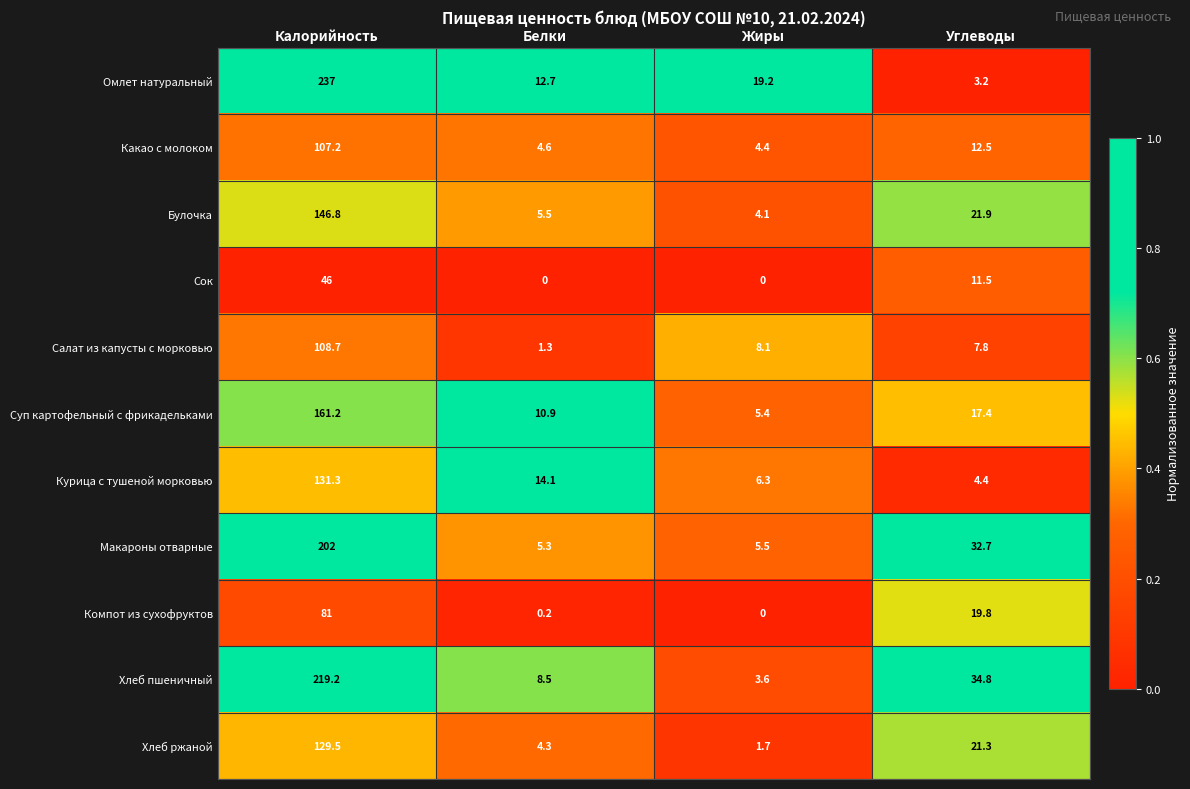

Rank the series by their maximum value, from highest to lowest.

Омлет натуральный, Хлеб пшеничный, Макароны отварные, Суп картофельный с фрикадельками, Булочка, Курица с тушеной морковью, Хлеб ржаной, Салат из капусты с морковью, Какао с молоком, Компот из сухофруктов, Сок